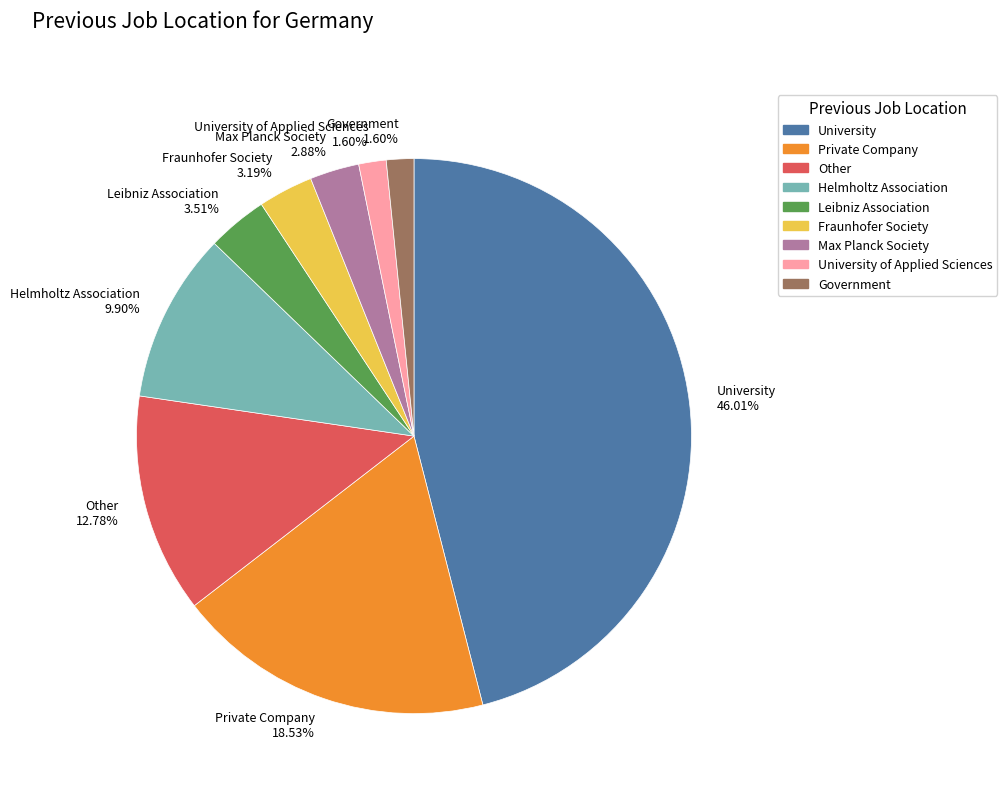

Do University 46.01% and Fraunhofer Society 3.19% together represent more than half of the pie?

No